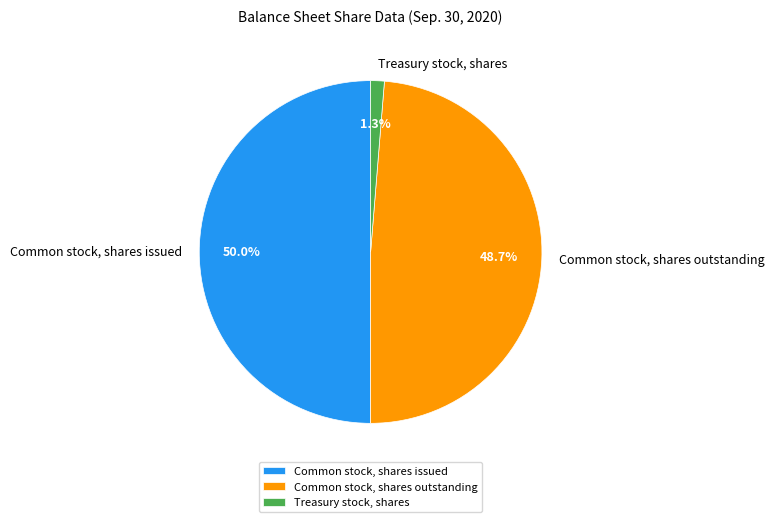

The Common stock, shares issued slice represents 50% of the pie. True or false?

True